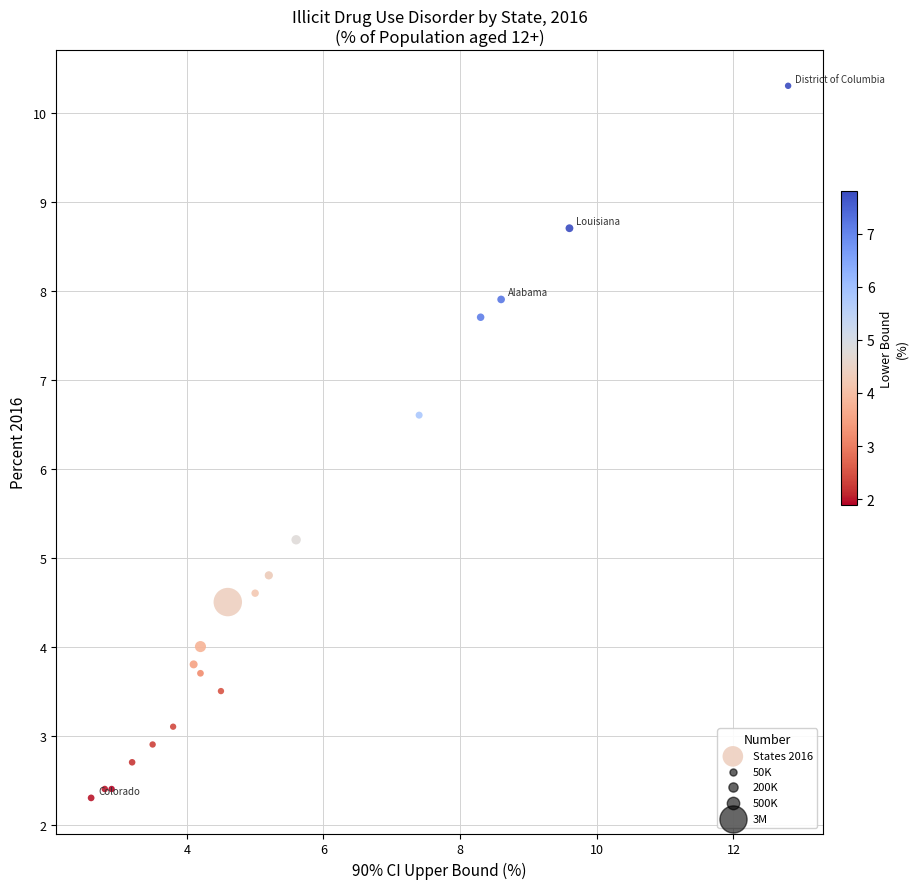

What Y value in the scatter plot is closest to 6?

6.6